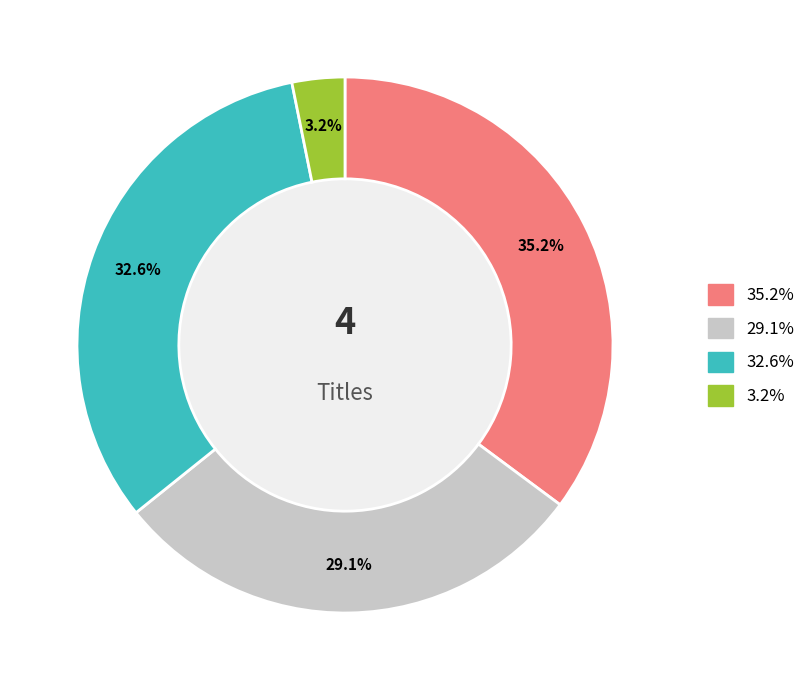

Does any single category account for the majority?

No